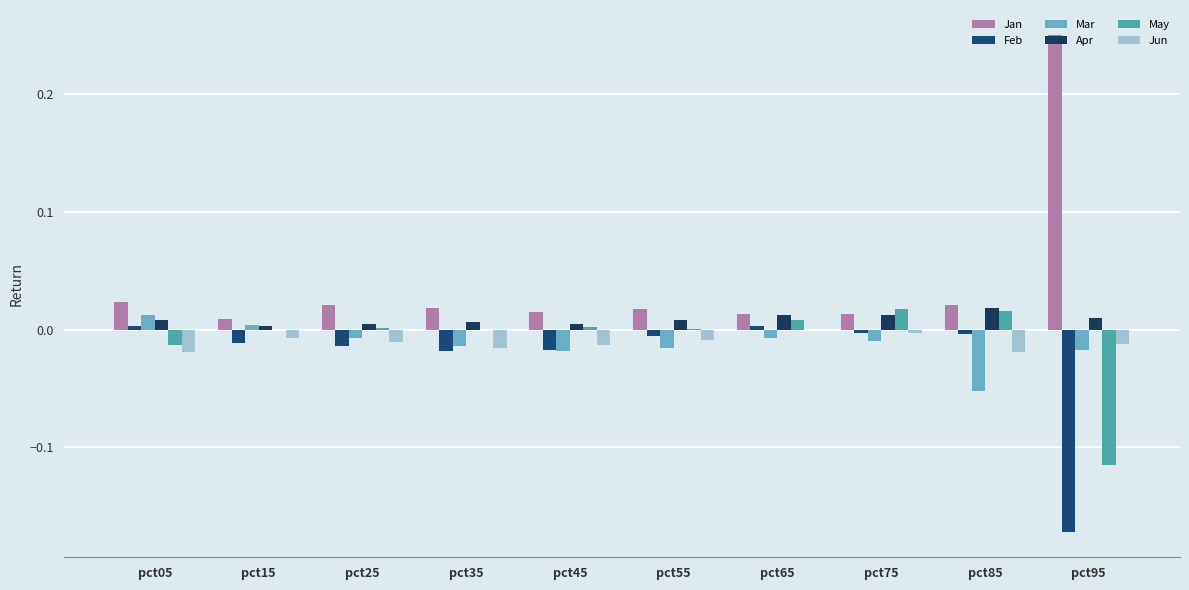

At which category does the chart reach its minimum across all series?

pct95